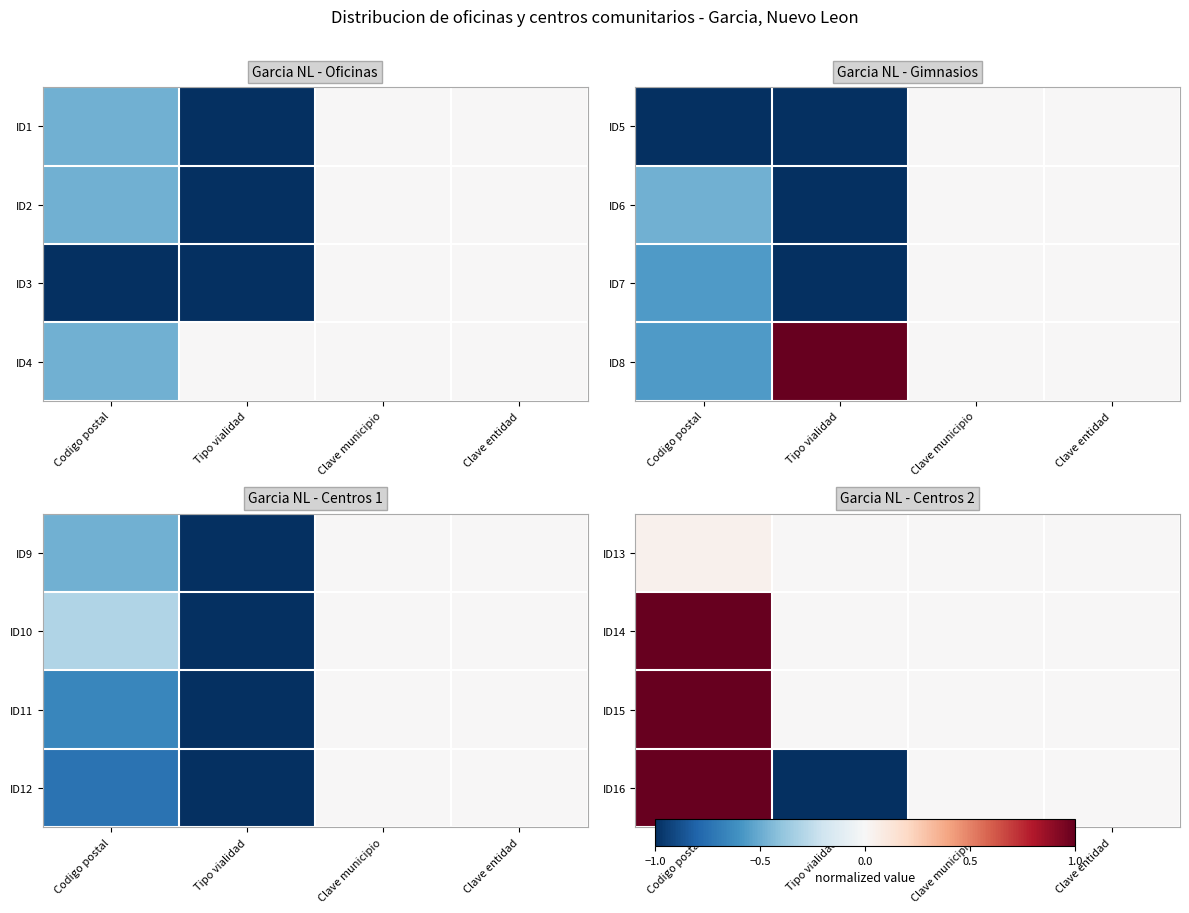

How many series are shown in this chart?

4